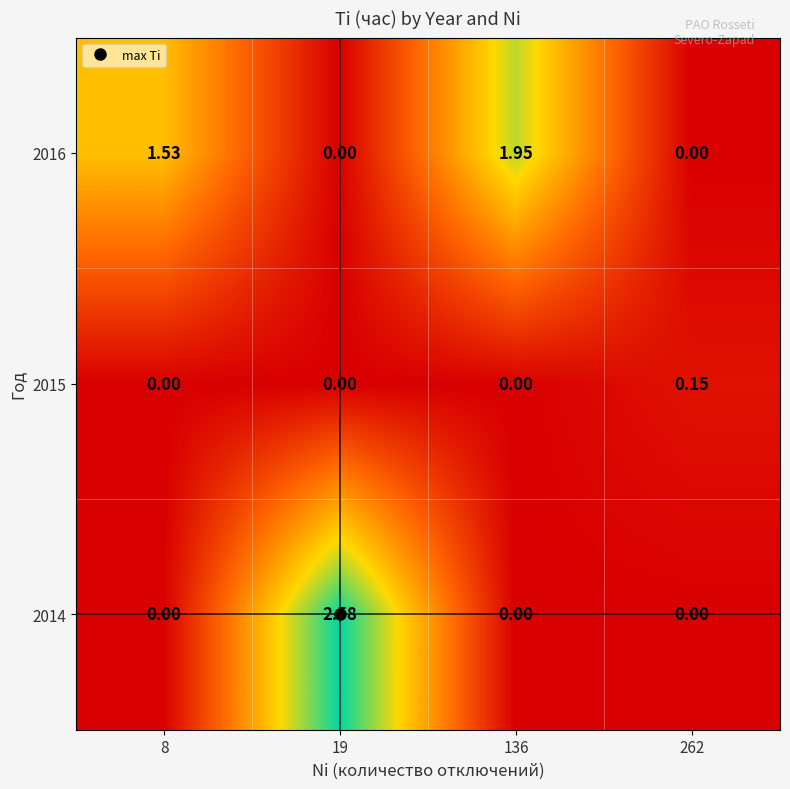

Which series has the largest range (max minus min)?

2014